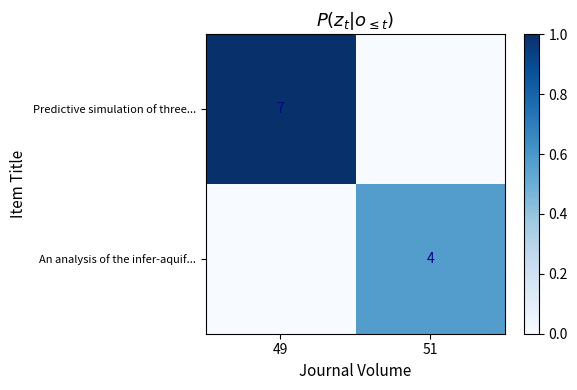

What is the sum of all An analysis of the infer-aquif... values?

0.6